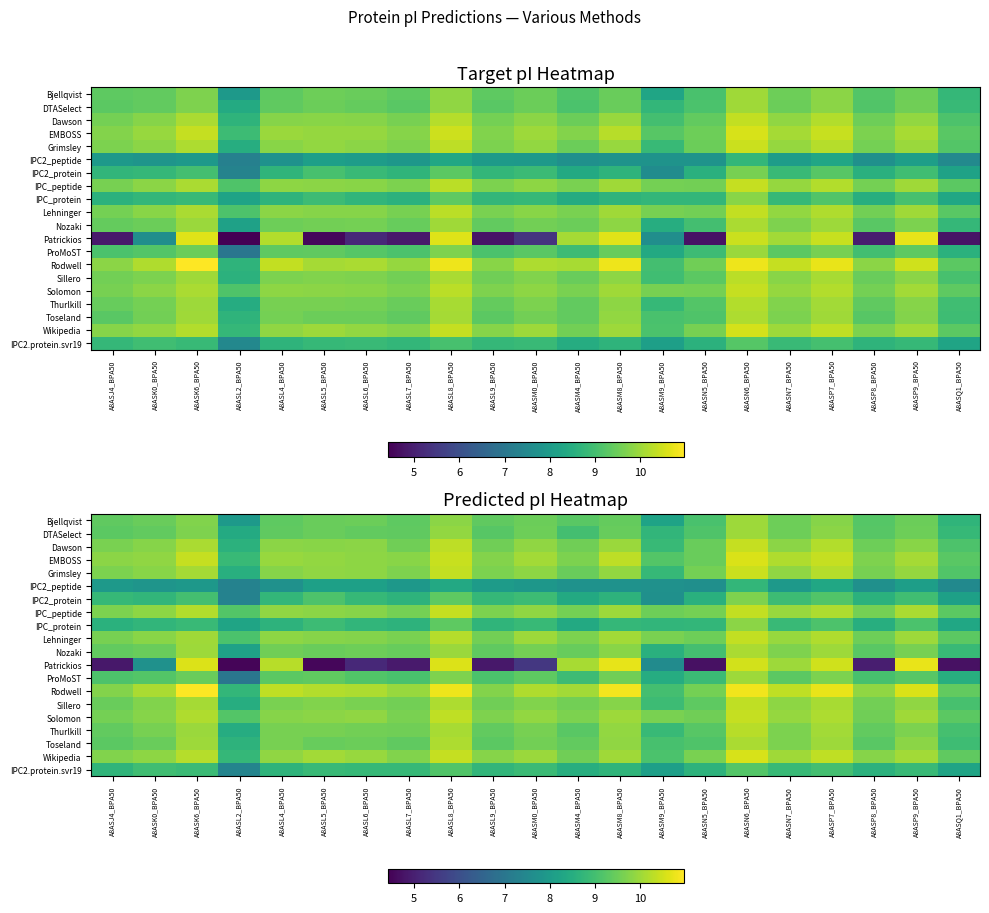

How many data points in Grimsley are less than 9?

2